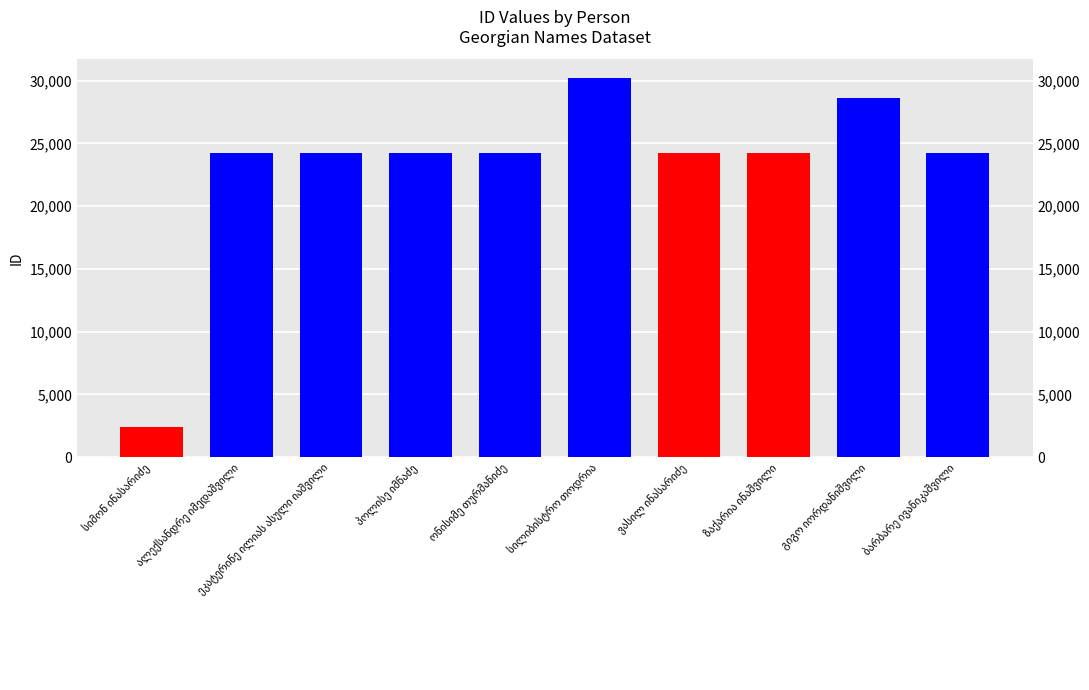

How many bars are there in total?

10